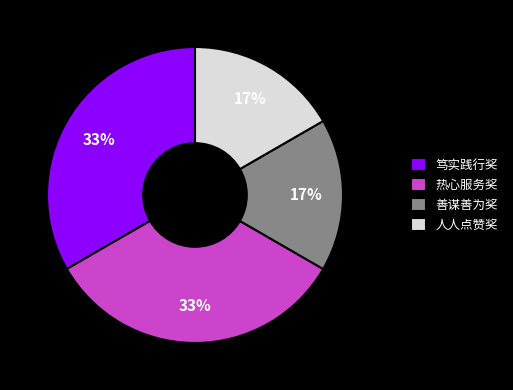

Is it true that 善谋善为奖 is 17% of the pie?

True